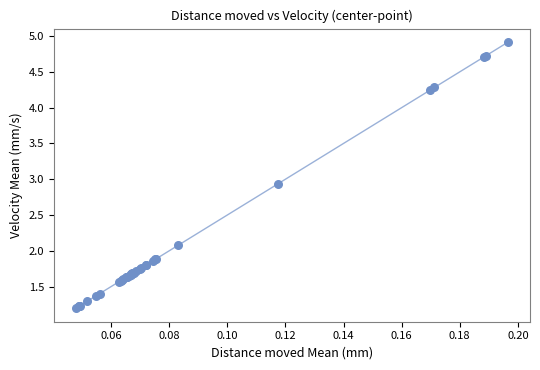

What Y value in the scatter plot is closest to 3?

2.9